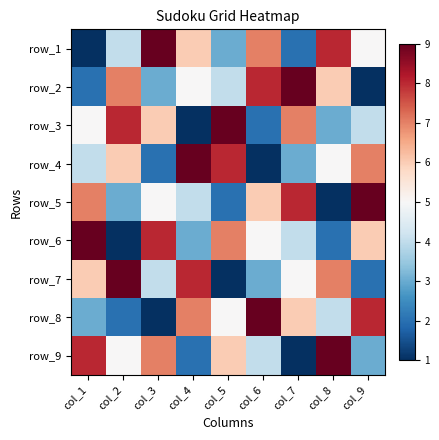

What is the spread (max minus min) of values at col_9?

8